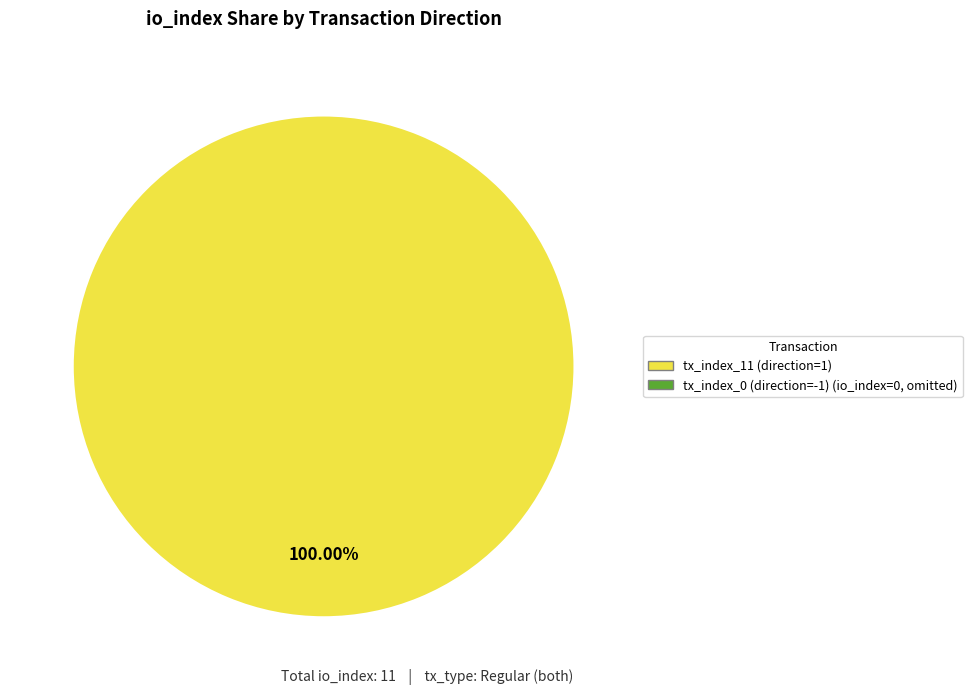

Is there a majority slice in this chart?

Yes